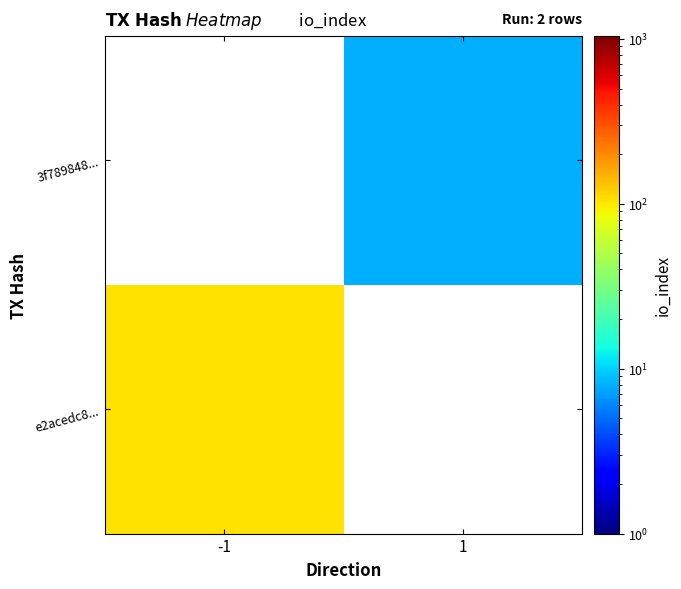

How many values in e2acedc8... are above zero?

1